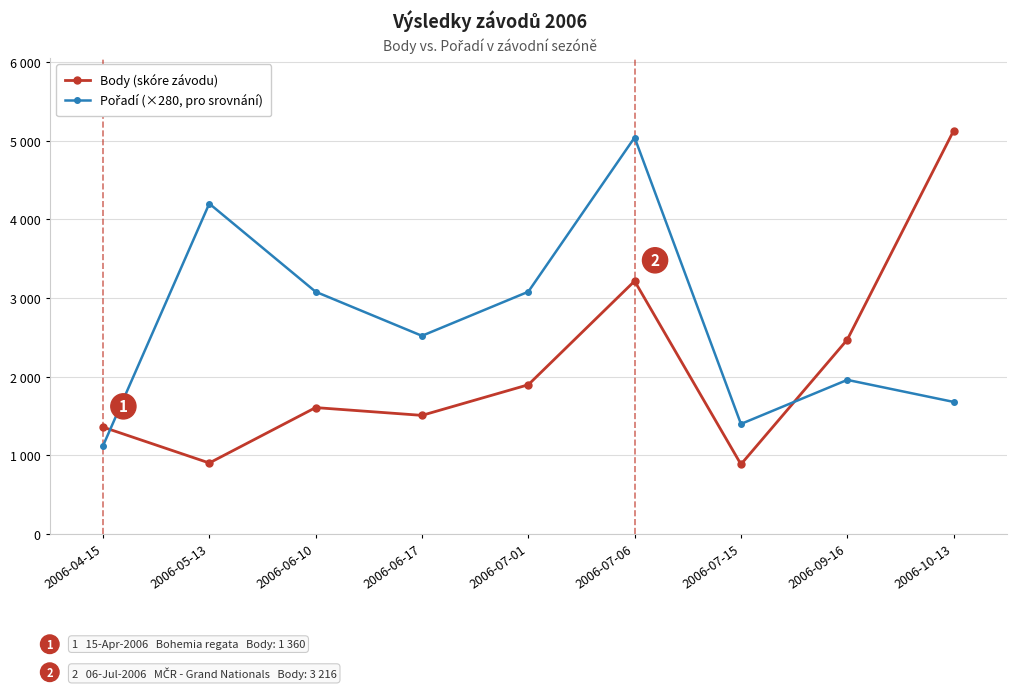

What is the minimum value for Body (skóre závodu)?

887